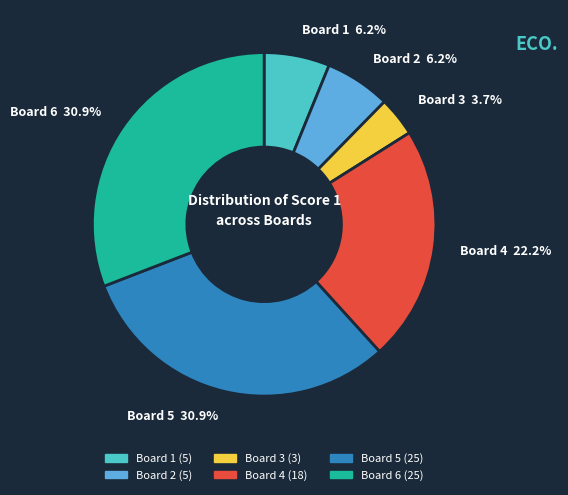

To the nearest percent, what is the difference between the largest and smallest slice percentages?

27%